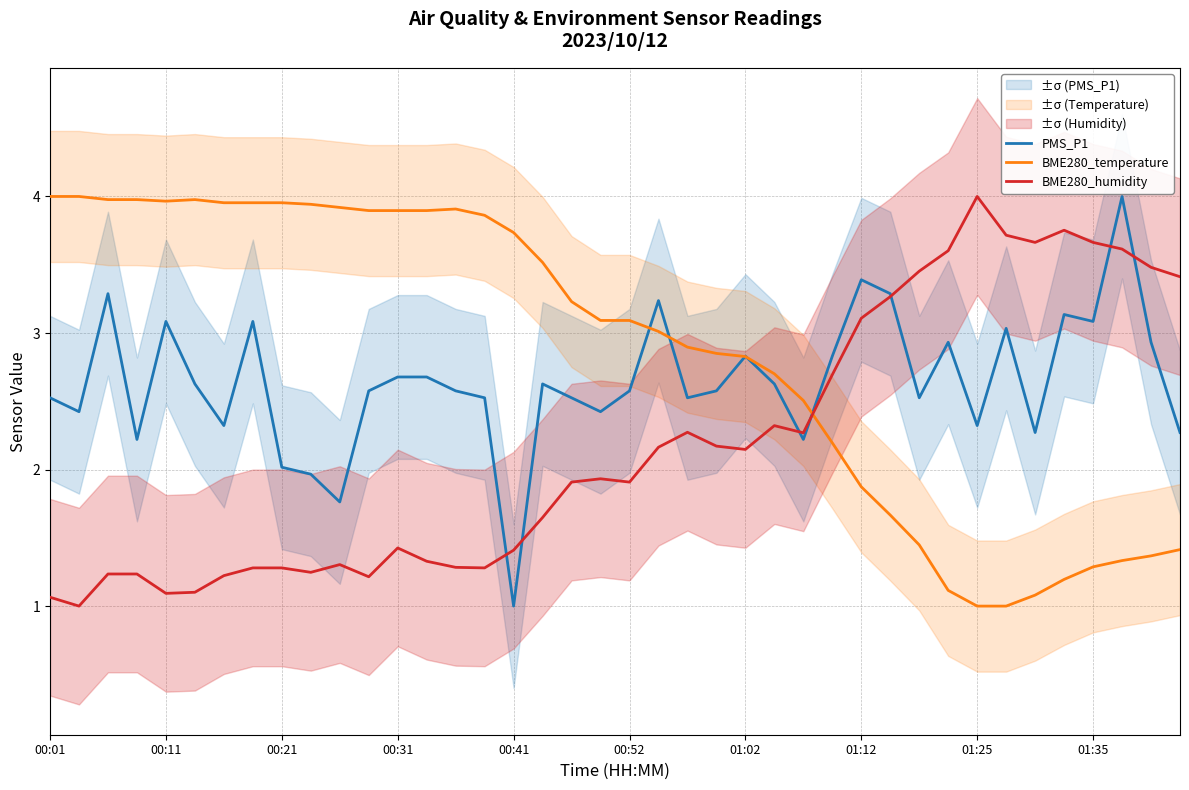

Is it true that PMS_P1 equals 1.0 at 00:41?

True